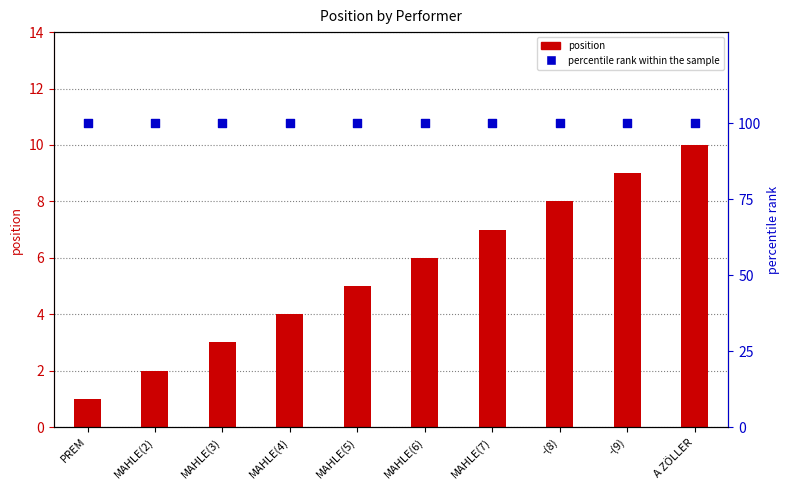

At how many categories does at least one series exceed 78?

10